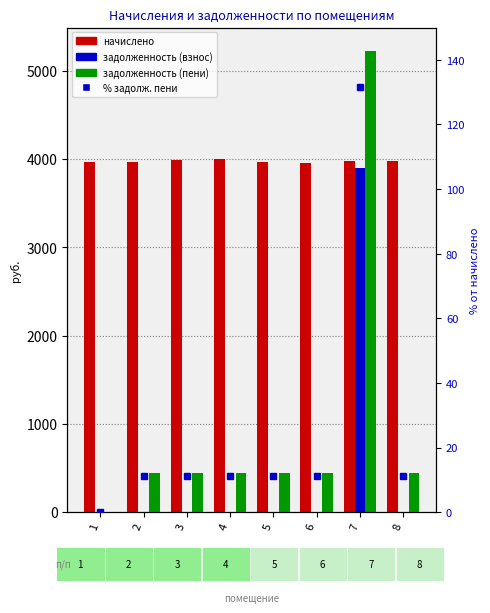

Which category has the lowest value in the % задолж. пени series?

1